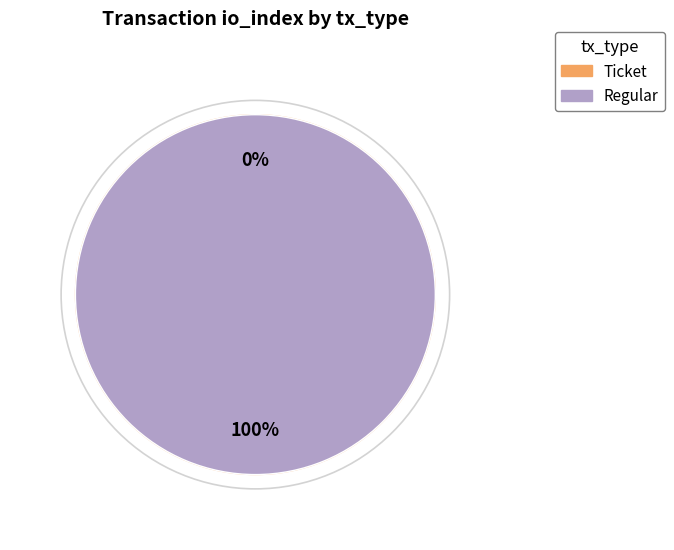

Which category has the smallest portion of the pie?

Ticket